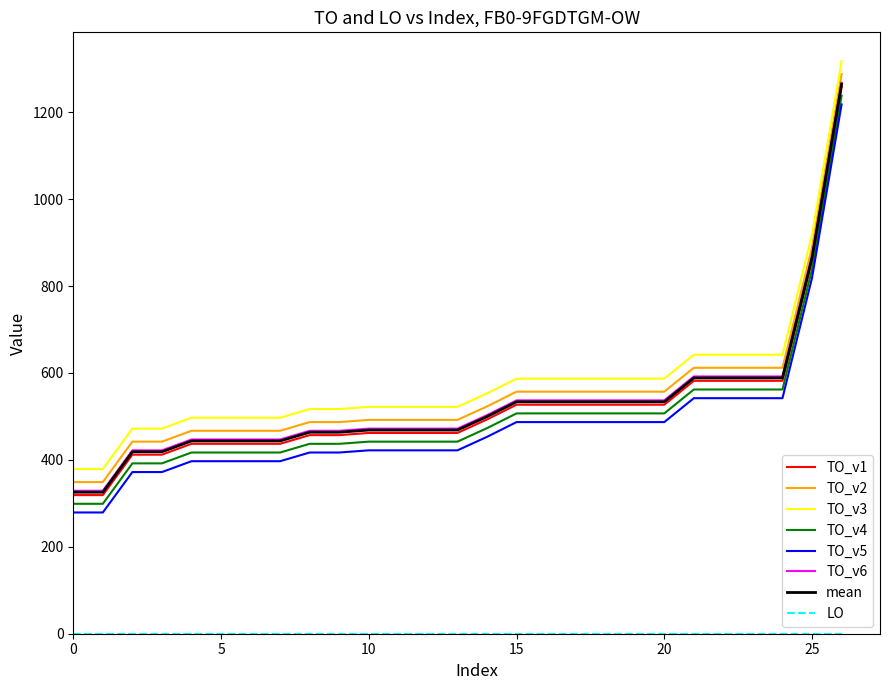

True or false: TO_v2 and TO_v6 intersect in this chart.

False